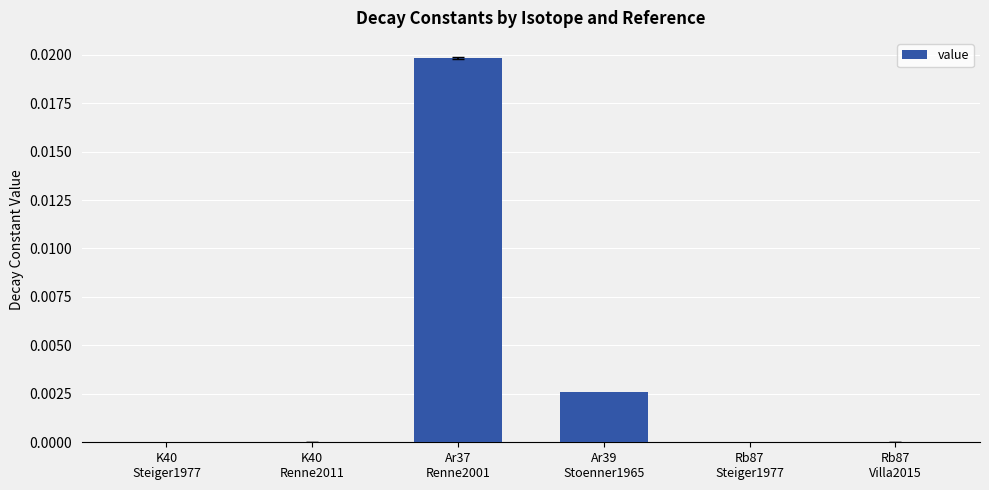

Are the bars horizontal?

No